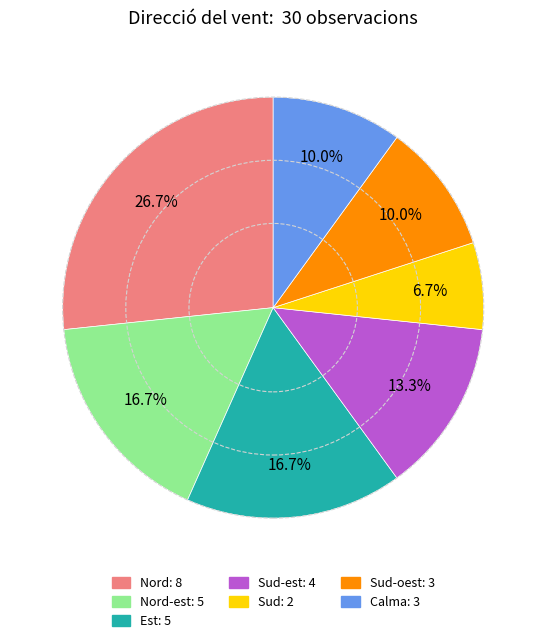

Is there a majority slice in this chart?

No